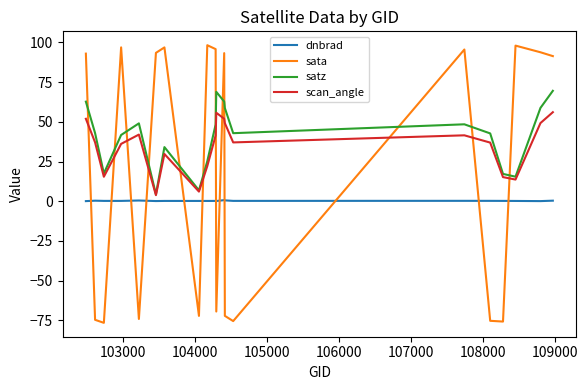

True or false: sata and satz cross at least once.

True